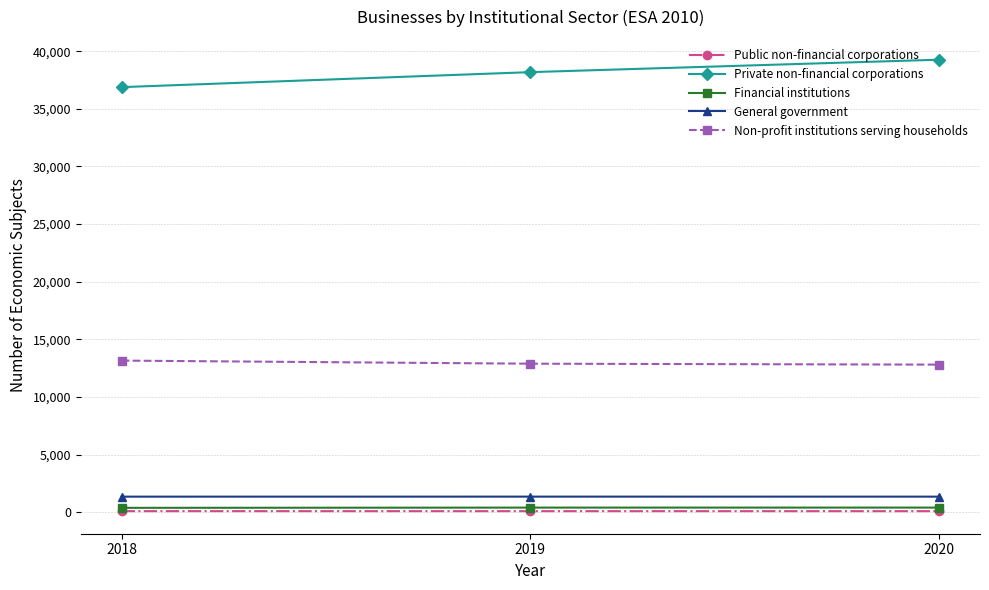

What is the difference between the maximum and second lowest values in the Non-profit institutions serving households series?

268